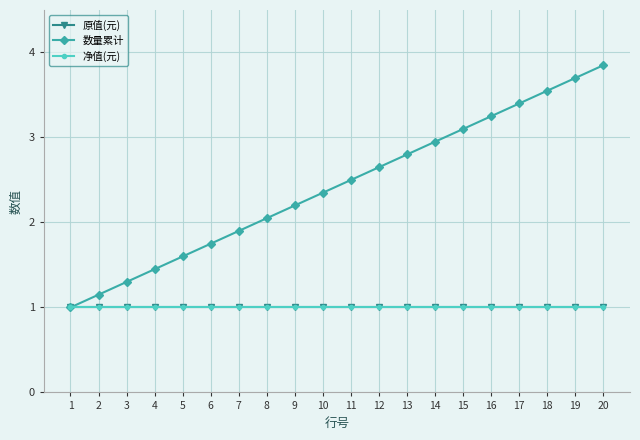

True or false: 数量累计 has more than 1 interior local peaks.

False